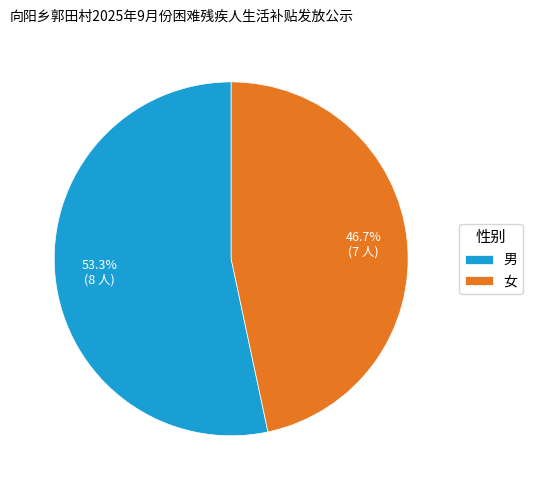

What is the ratio of the value at 女 to the value at 男?

0.9